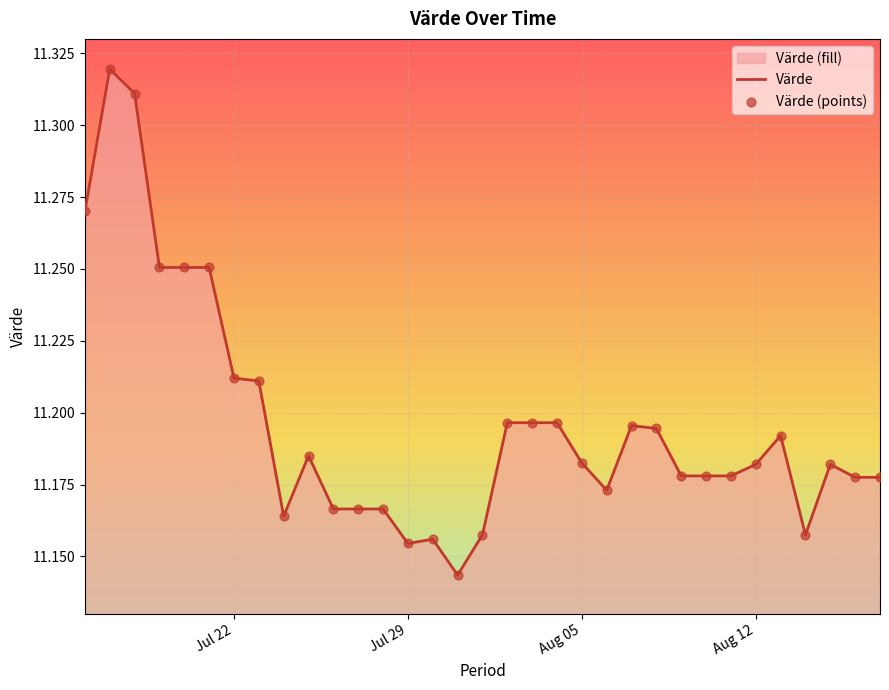

True or false: the data shows 6.5 at Jul 22.

False